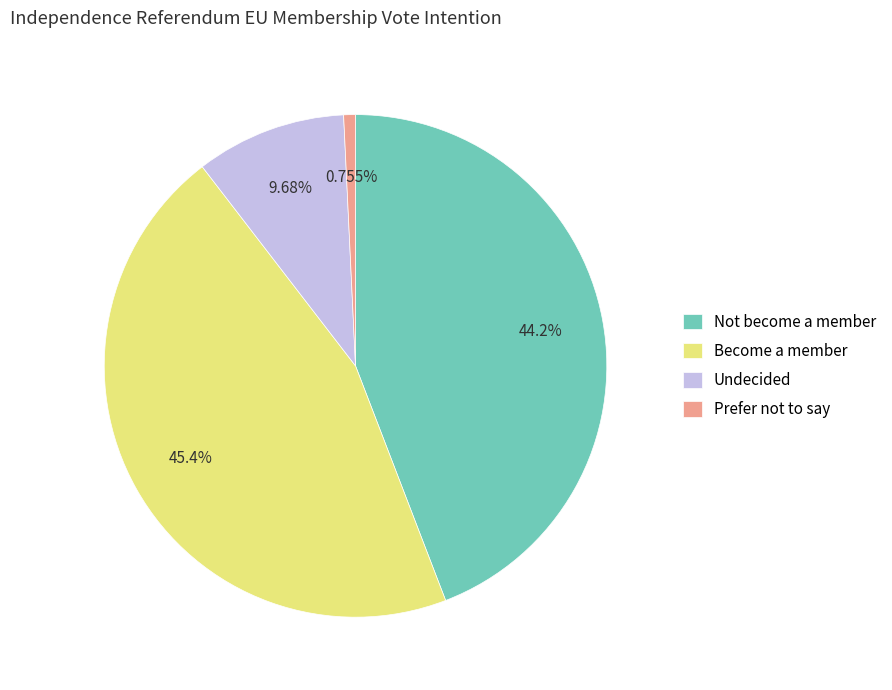

Which has a higher value, Not become a member or Become a member?

Become a member